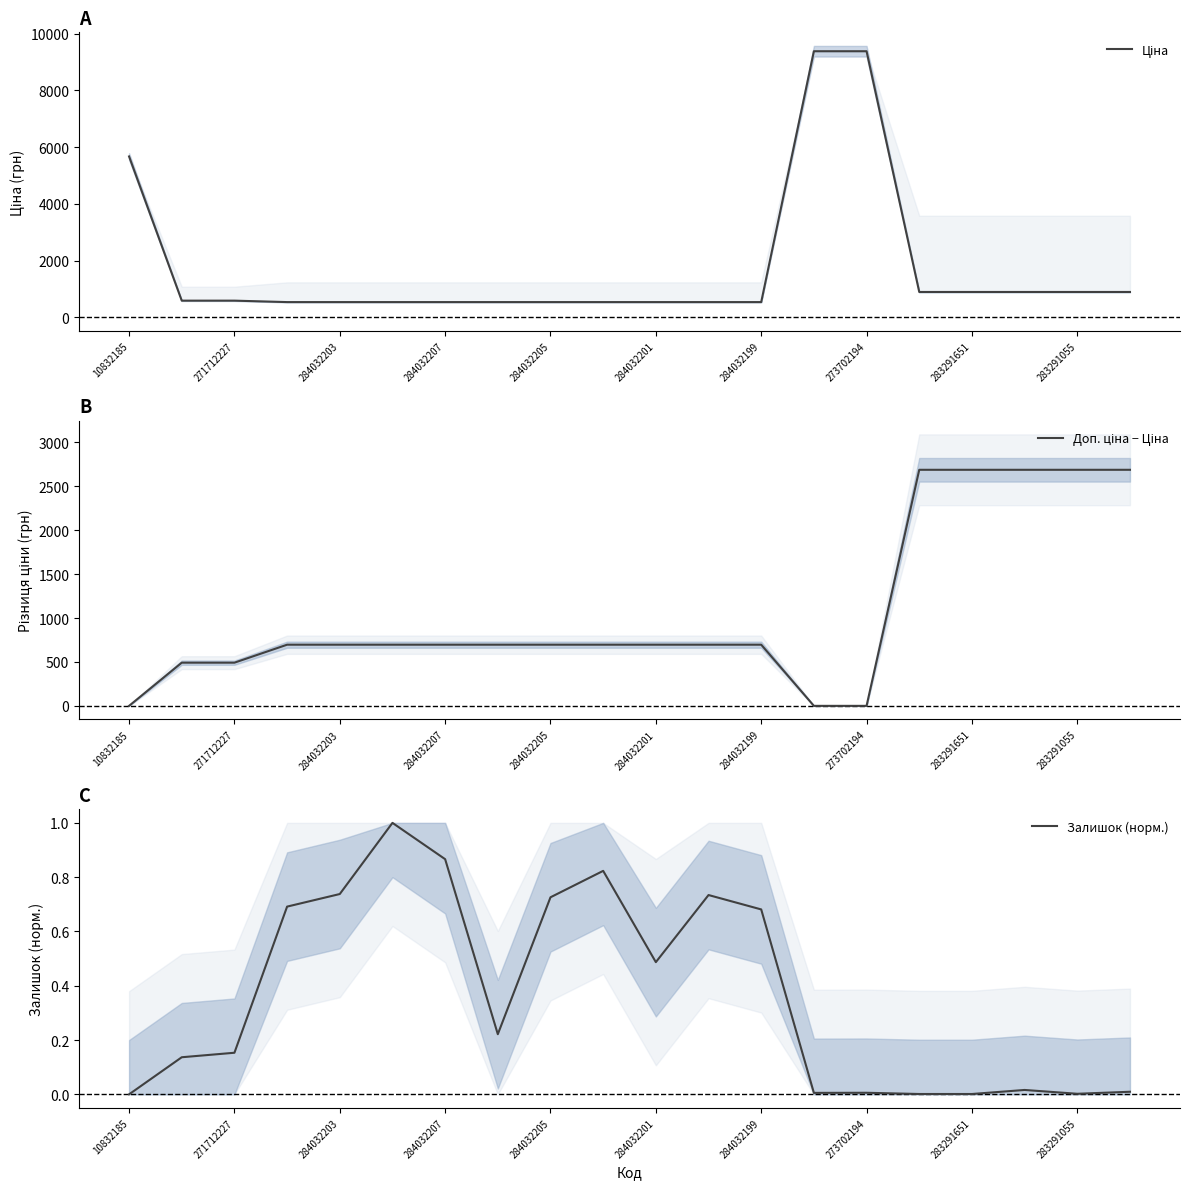

What position from the left is 284032199?

13